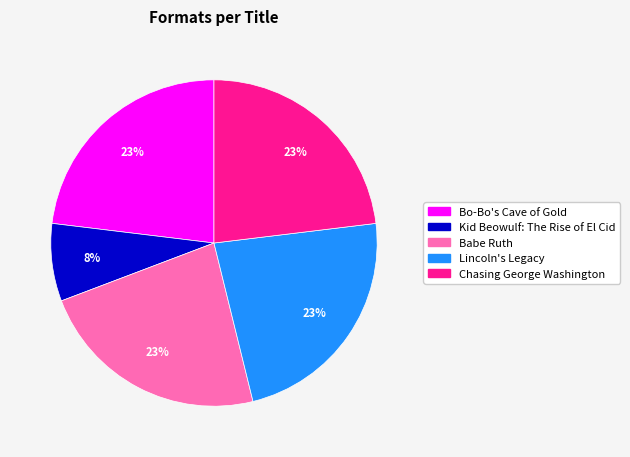

Approximately how many times larger is the value at Chasing George Washington compared to Lincoln's Legacy?

1.0